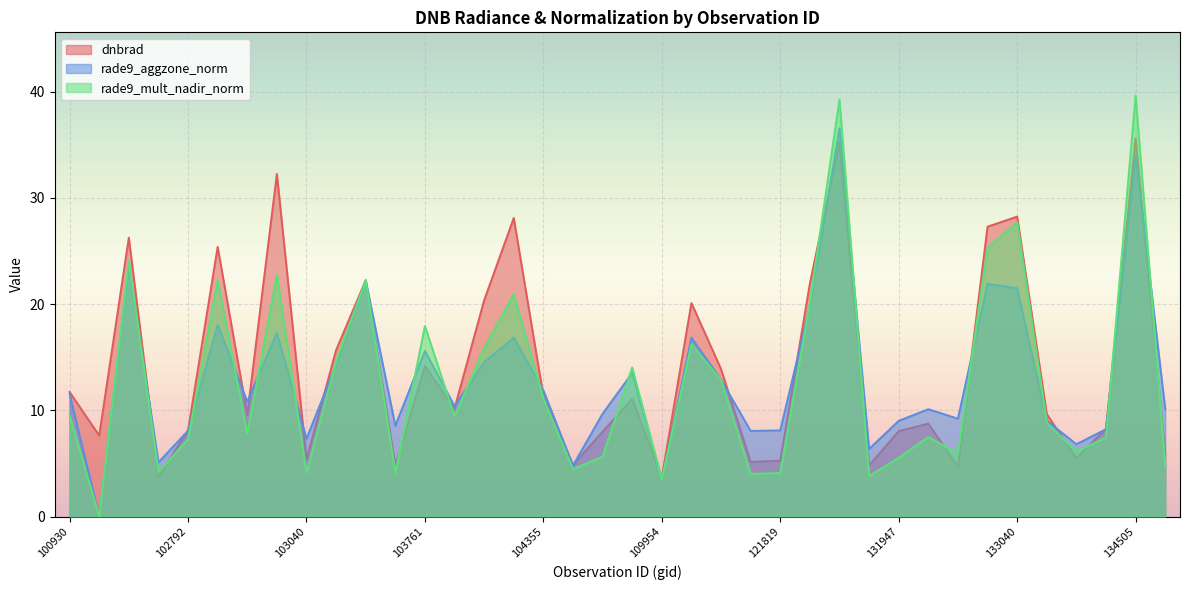

True or false: dnbrad and rade9_mult_nadir_norm cross at least once.

True